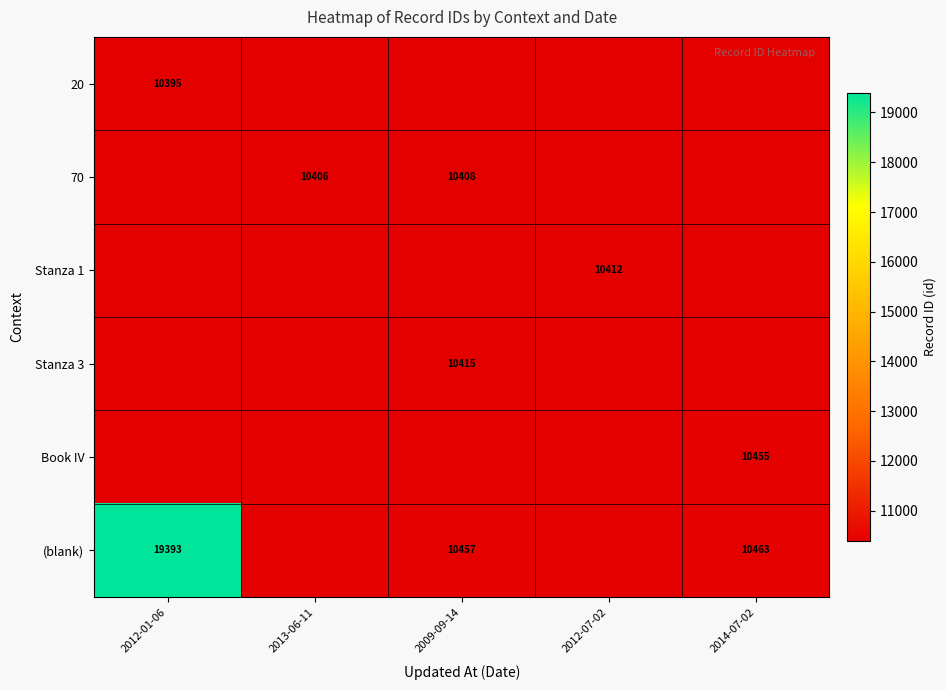

At how many categories does at least one series exceed 14802?

1